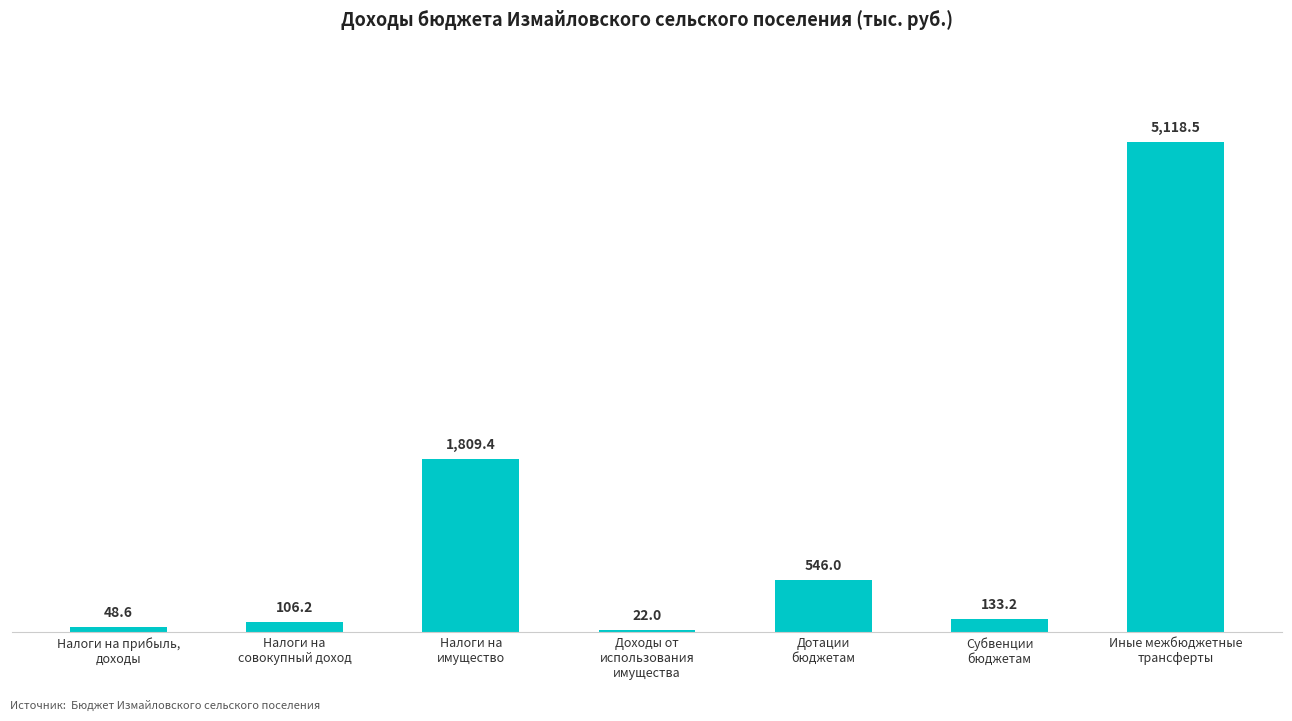

List the labels in order of value, smallest first.

Доходы от
использования
имущества, Налоги на прибыль,
доходы, Налоги на
совокупный доход, Субвенции
бюджетам, Дотации
бюджетам, Налоги на
имущество, Иные межбюджетные
трансферты